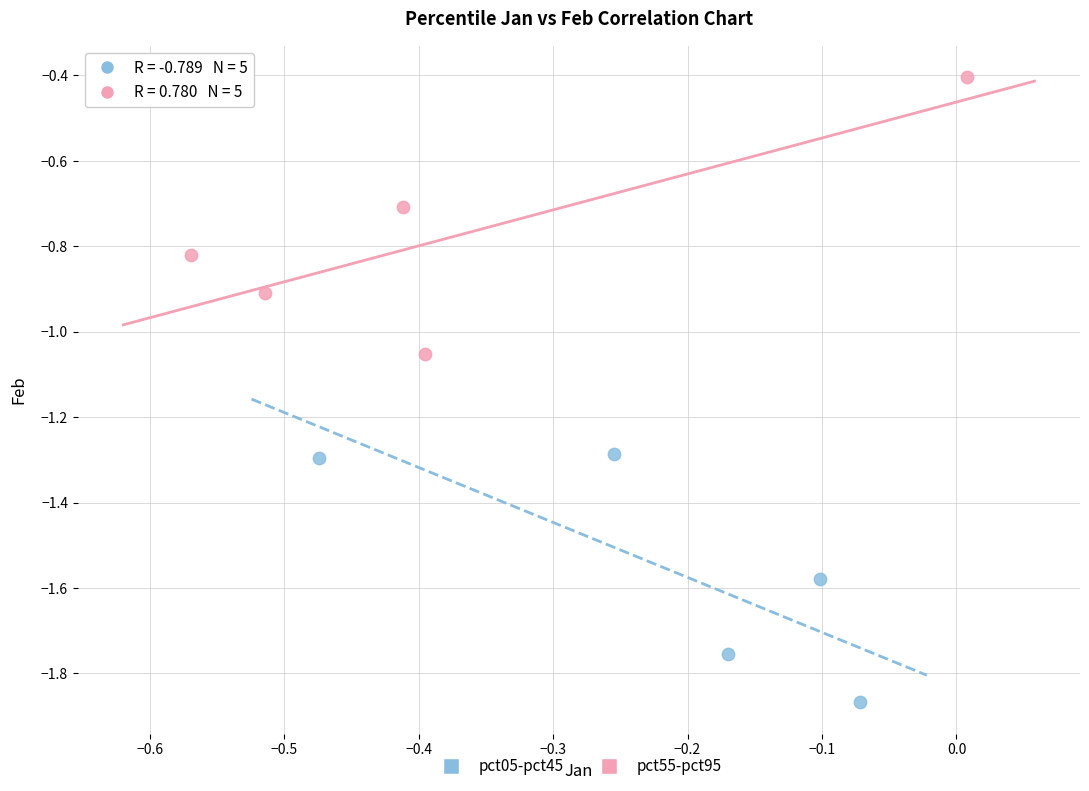

Which series contains the lowest Y value?

pct05-pct45